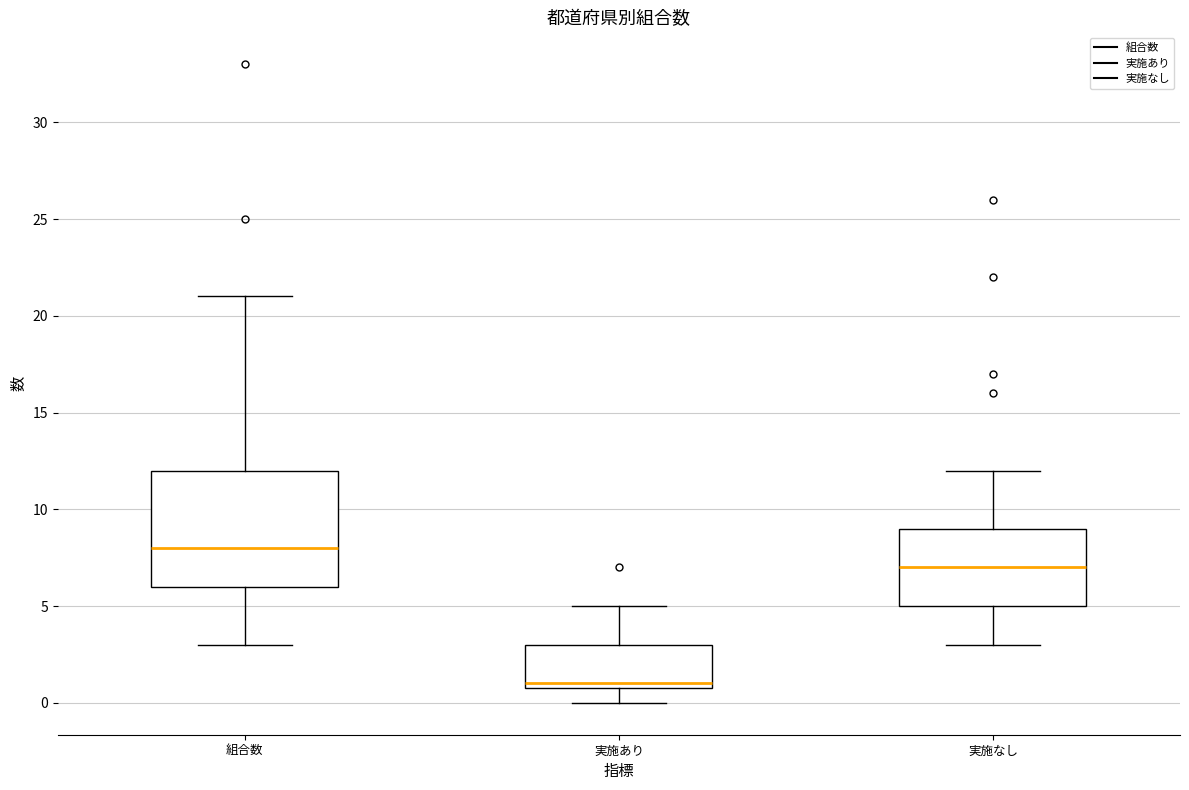

Reading left to right, read every box against the y-axis: the position of its median line, the range the box covers, and the ends of its whiskers. The values are not printed on the chart, so give them approximately, as read against the axis.

組合数: median 8, box 6 to 12, whiskers 3 to 21
実施あり: median 1 (just above the box's lower edge), box 1 to 3, whiskers 0 to 5
実施なし: median 7, box 5 to 9, whiskers 3 to 12